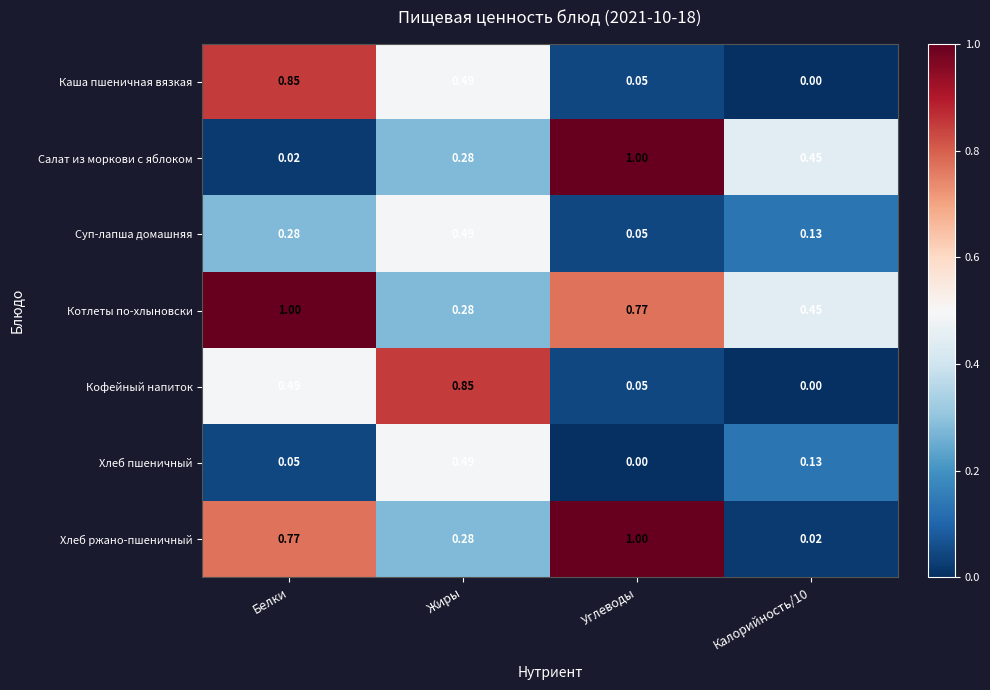

Between Жиры and Калорийность/10, which series saw the biggest shift?

Кофейный напиток